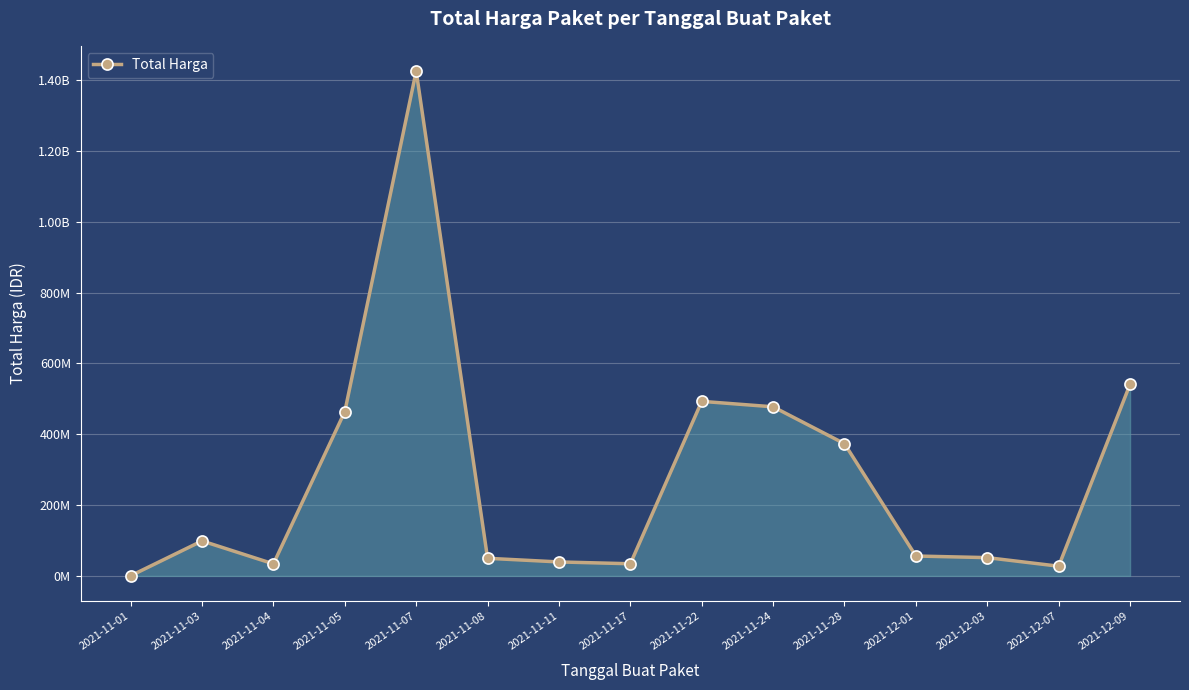

How many interior local peaks (higher than both neighbors) does the data have?

3